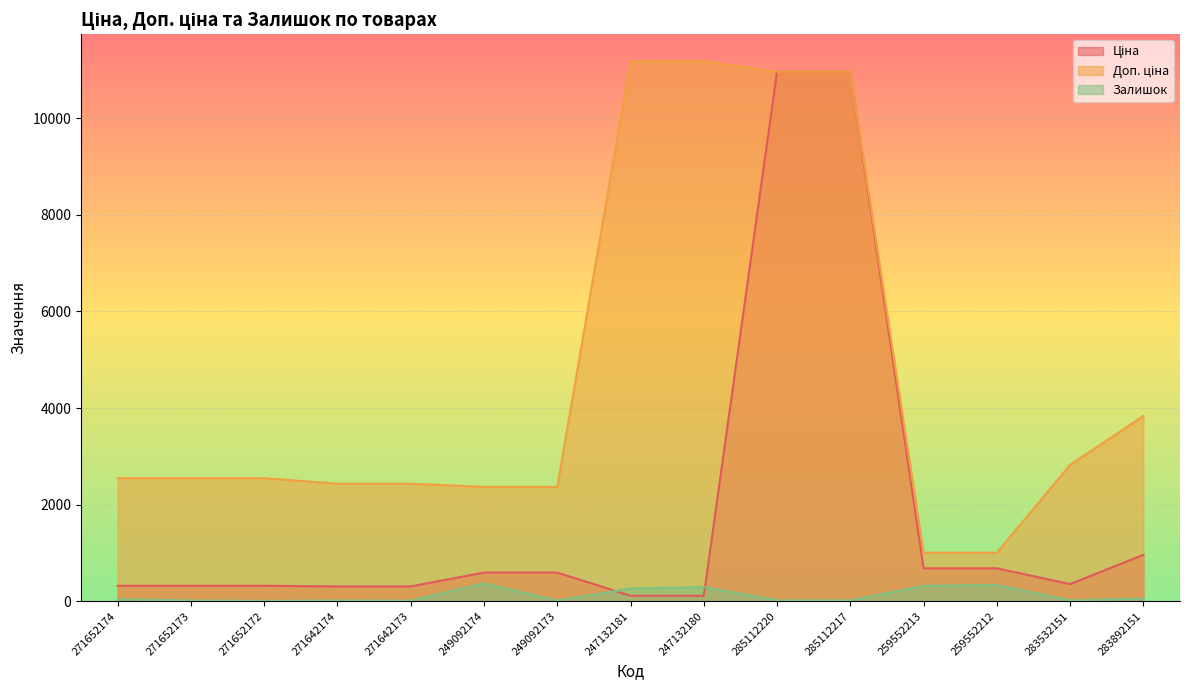

Is it true that Ціна equals 1104.5 at 259552213?

False